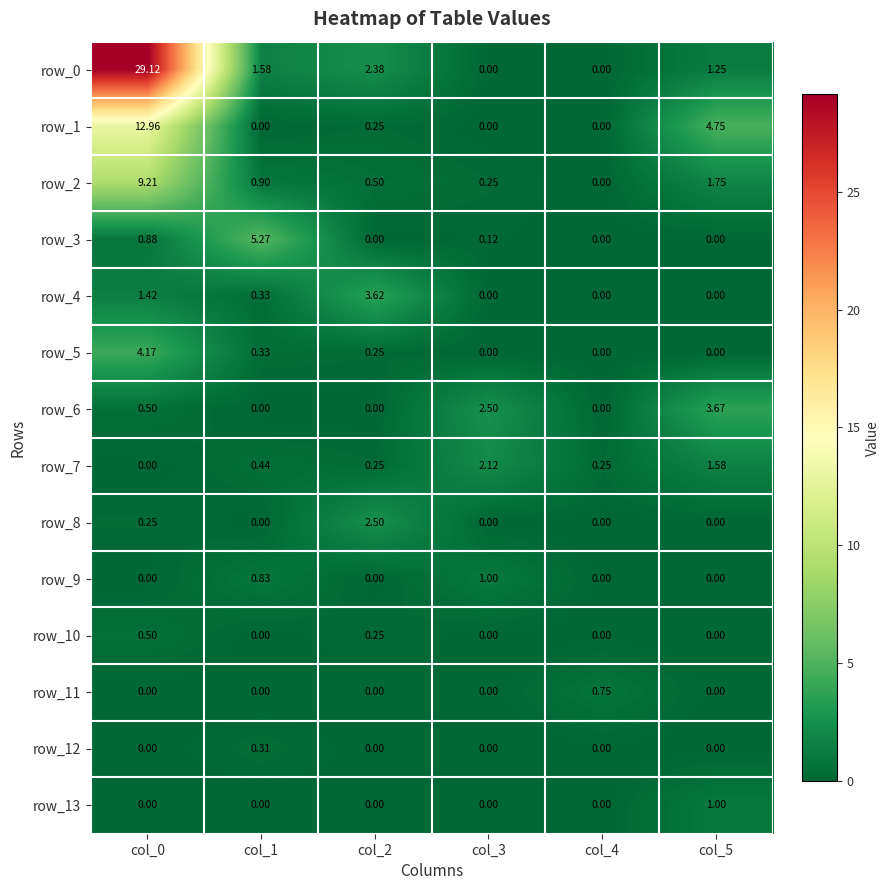

Which series has the largest range (max minus min)?

row_0